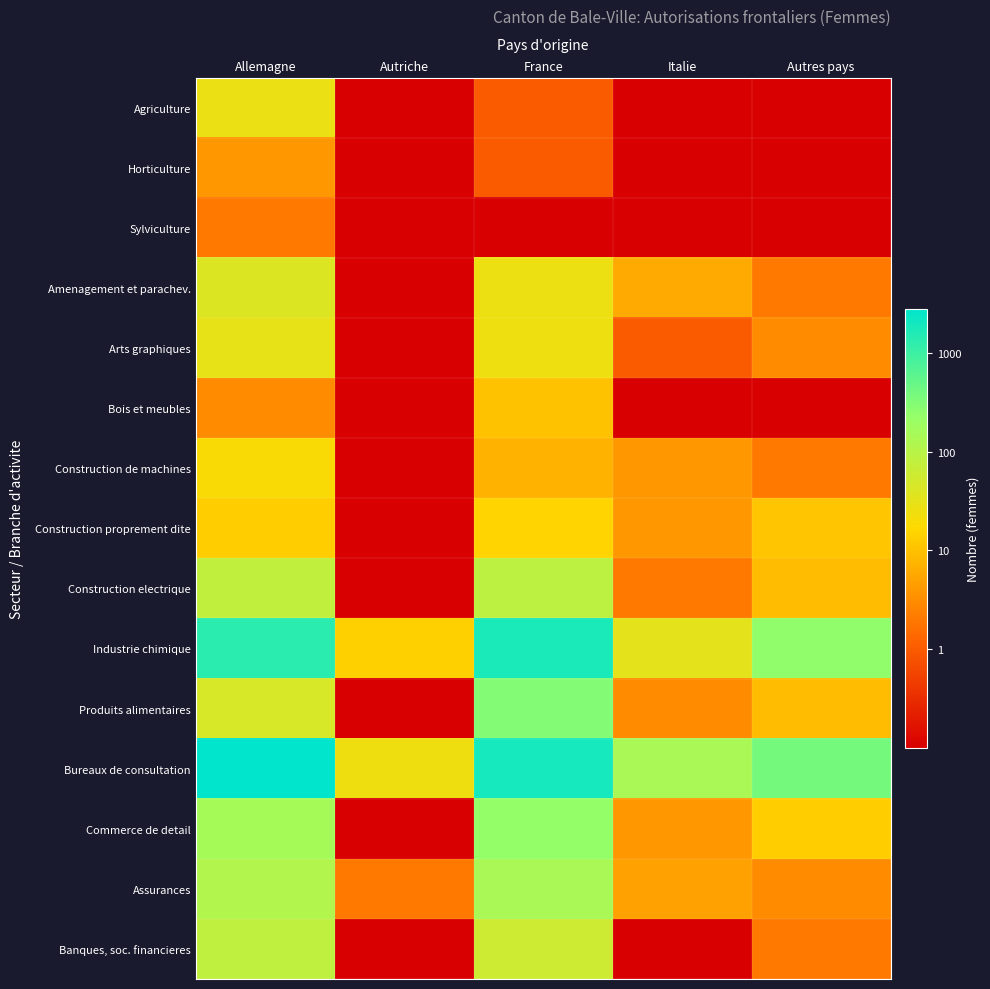

Reading right to left, extract all data points from this chart.

Agriculture: Autres pays=-1.0	Italie=-1.0	France=0.0	Autriche=-1.0	Allemagne=1.4
Horticulture: Autres pays=-1.0	Italie=-1.0	France=0.0	Autriche=-1.0	Allemagne=0.6
Sylviculture: Autres pays=-1.0	Italie=-1.0	France=-1.0	Autriche=-1.0	Allemagne=0.3
Amenagement et parachev.: Autres pays=0.3	Italie=0.8	France=1.4	Autriche=-1.0	Allemagne=1.6
Arts graphiques: Autres pays=0.5	Italie=0.0	France=1.4	Autriche=-1.0	Allemagne=1.5
Bois et meubles: Autres pays=-1.0	Italie=-1.0	France=1.0	Autriche=-1.0	Allemagne=0.5
Construction de machines: Autres pays=0.3	Italie=0.6	France=0.8	Autriche=-1.0	Allemagne=1.3
Construction proprement dite: Autres pays=1.0	Italie=0.6	France=1.2	Autriche=-1.0	Allemagne=1.1
Construction electrique: Autres pays=1.0	Italie=0.3	France=1.9	Autriche=-1.0	Allemagne=1.9
Industrie chimique: Autres pays=2.4	Italie=1.5	France=3.2	Autriche=1.1	Allemagne=3.1
Produits alimentaires: Autres pays=1.0	Italie=0.5	France=2.5	Autriche=-1.0	Allemagne=1.7
Bureaux de consultation: Autres pays=2.6	Italie=2.2	France=3.3	Autriche=1.4	Allemagne=3.4
Commerce de detail: Autres pays=1.1	Italie=0.6	France=2.4	Autriche=-1.0	Allemagne=2.2
Assurances: Autres pays=0.5	Italie=0.7	France=2.2	Autriche=0.3	Allemagne=2.1
Banques, soc. financieres: Autres pays=0.3	Italie=-1.0	France=1.8	Autriche=-1.0	Allemagne=1.9